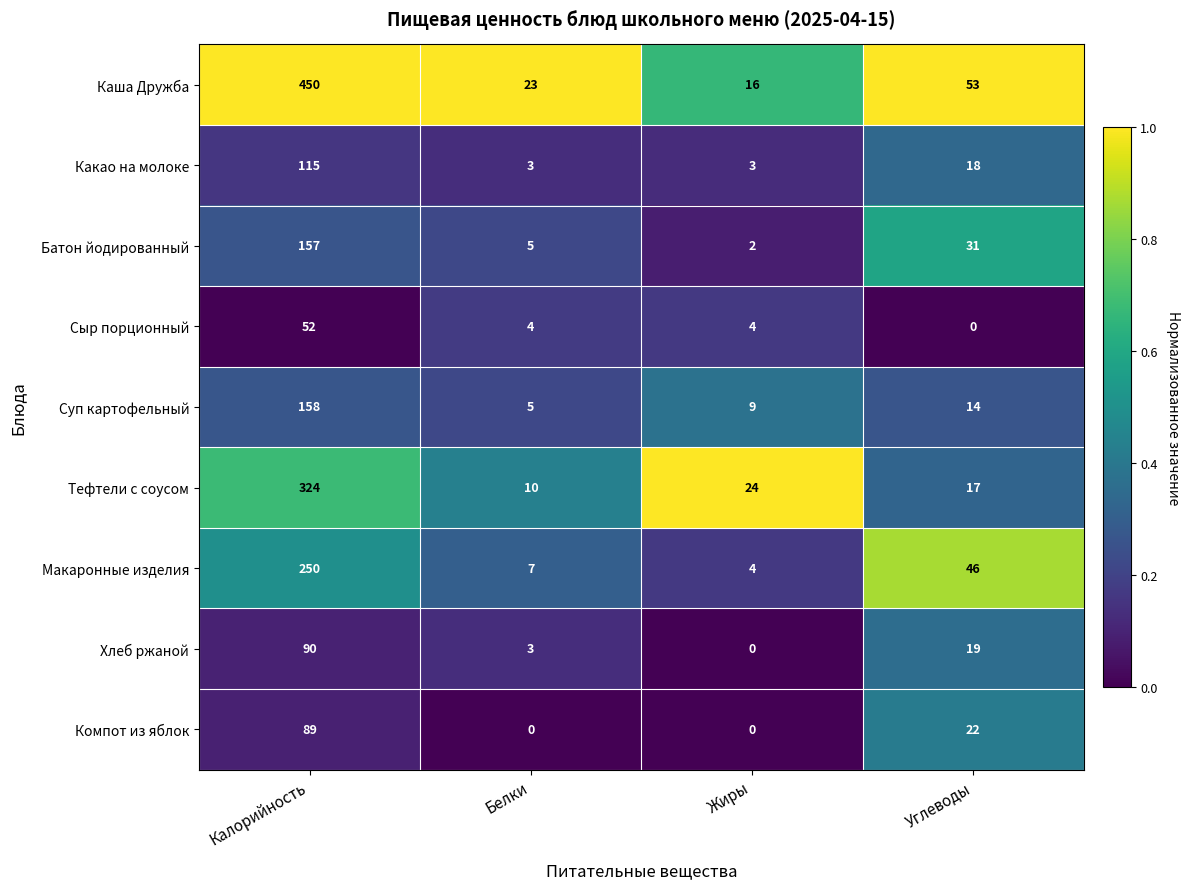

Is it true that Какао на молоке equals 115 at Калорийность?

True